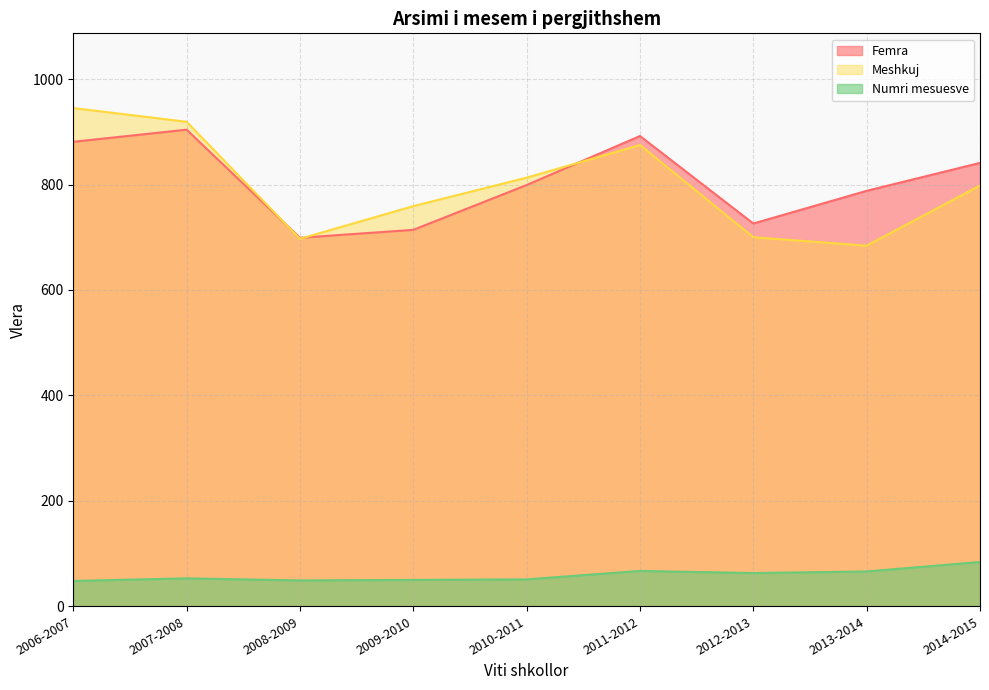

List the series in order of their peak value, highest first.

Meshkuj, Femra, Numri mesuesve